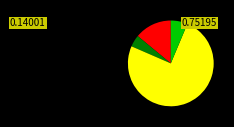

Is there a majority slice in this chart?

Yes